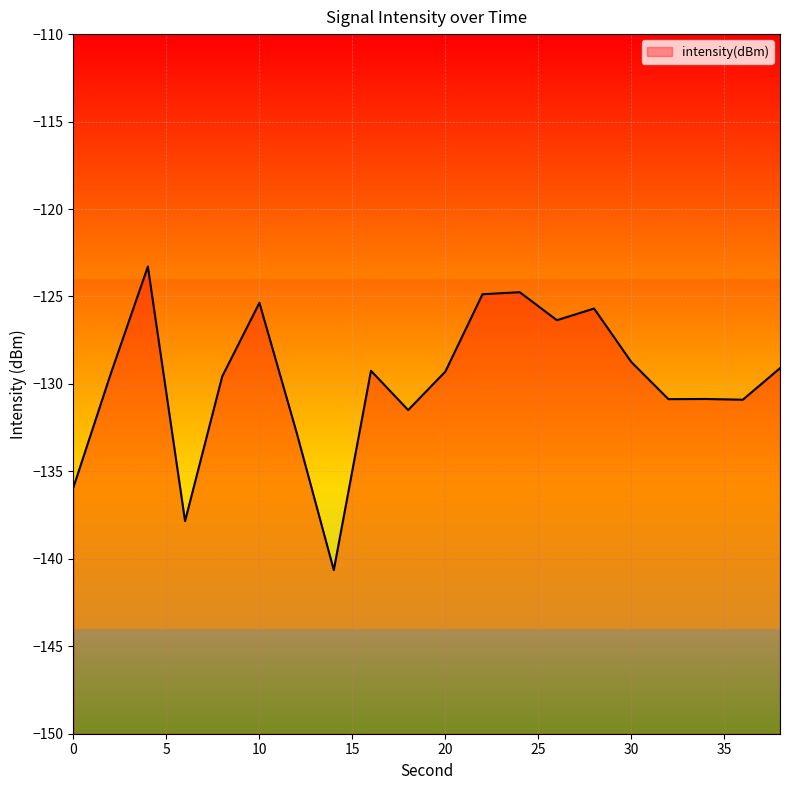

True or false: the data shows -200.2 at 6.

False